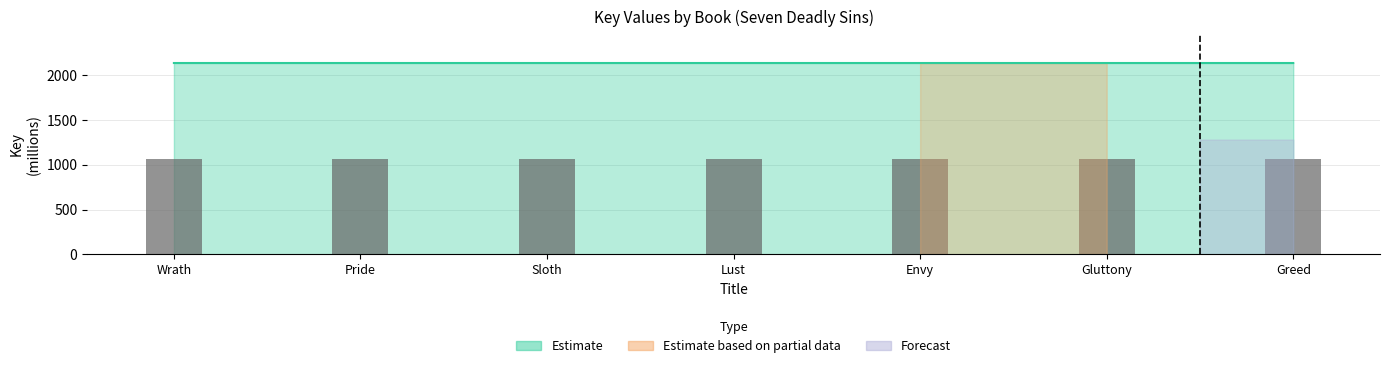

What is the maximum value shown in the chart?

2137.7